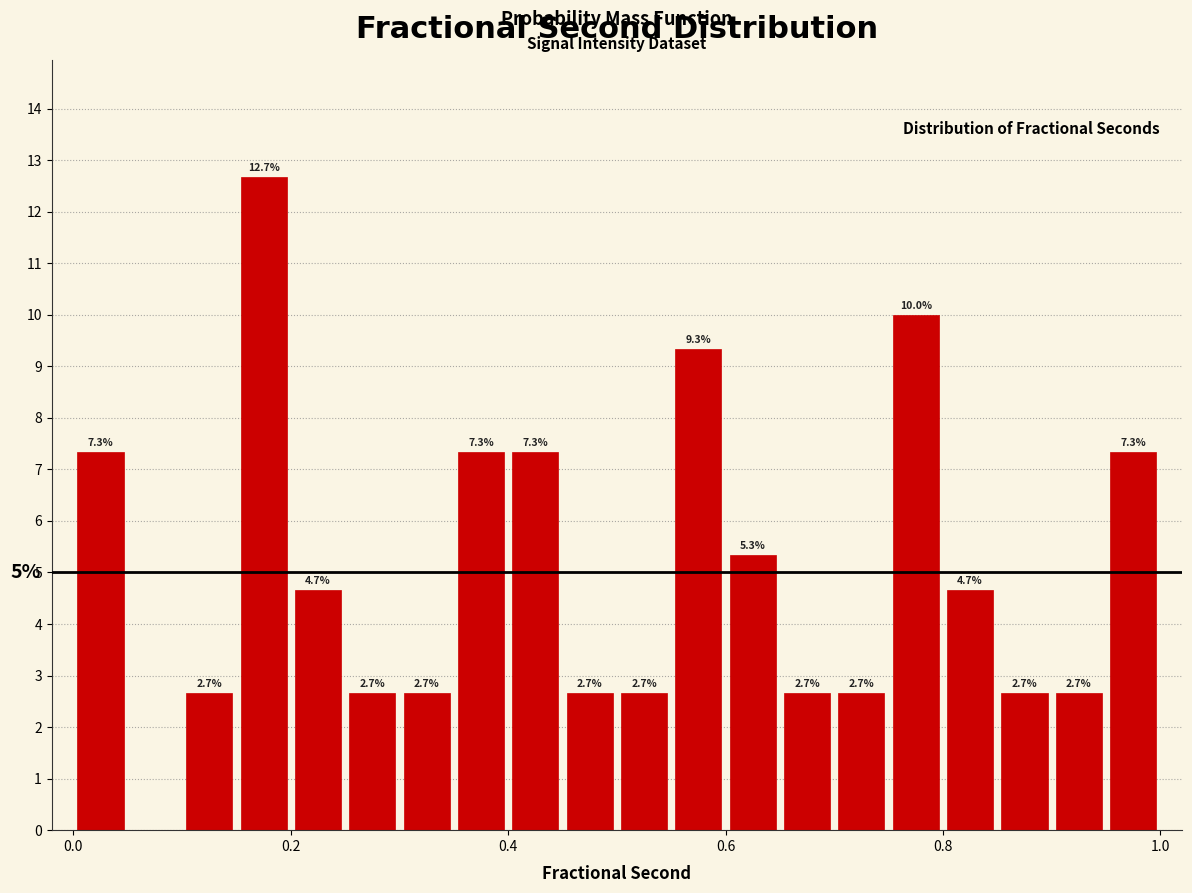

Around what value on the x-axis is the tallest bar? Give the approximate position of its centre, as read against the axis.

0.18